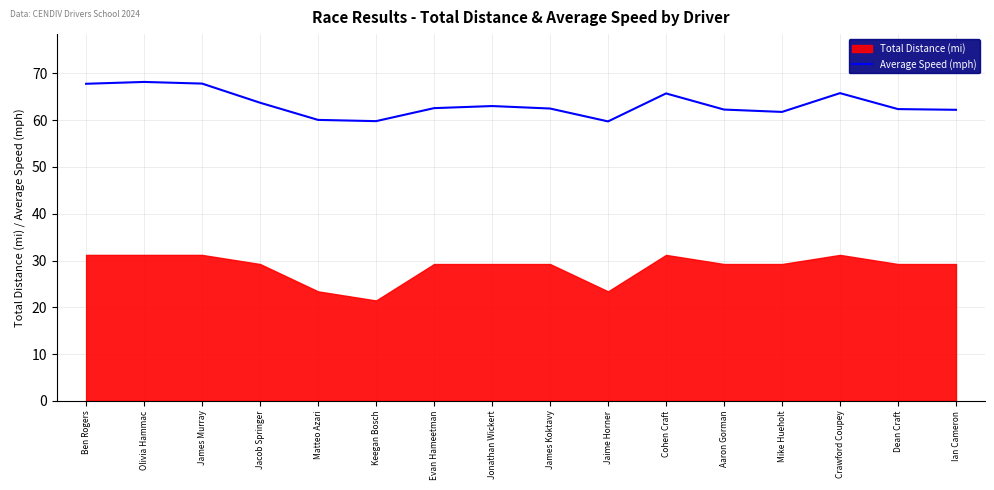

What is the sum of all values?

1015.6